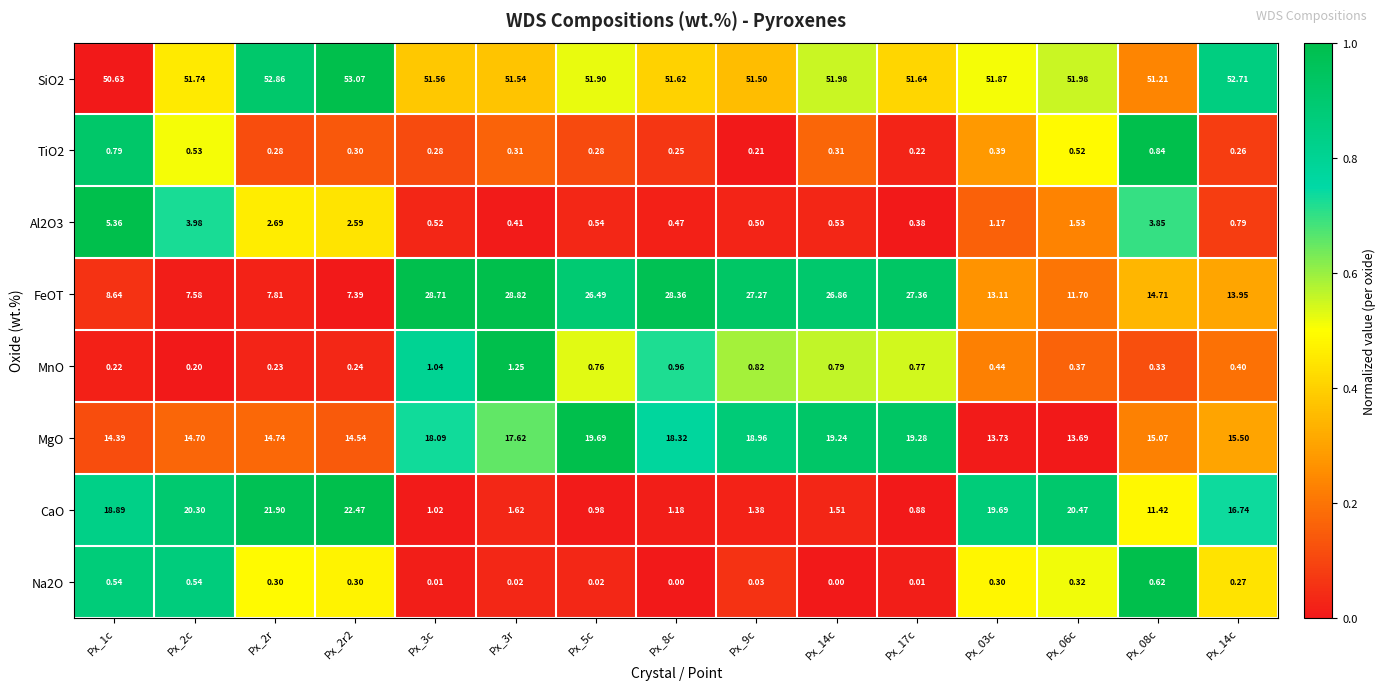

Count the number of categories in the chart.

15